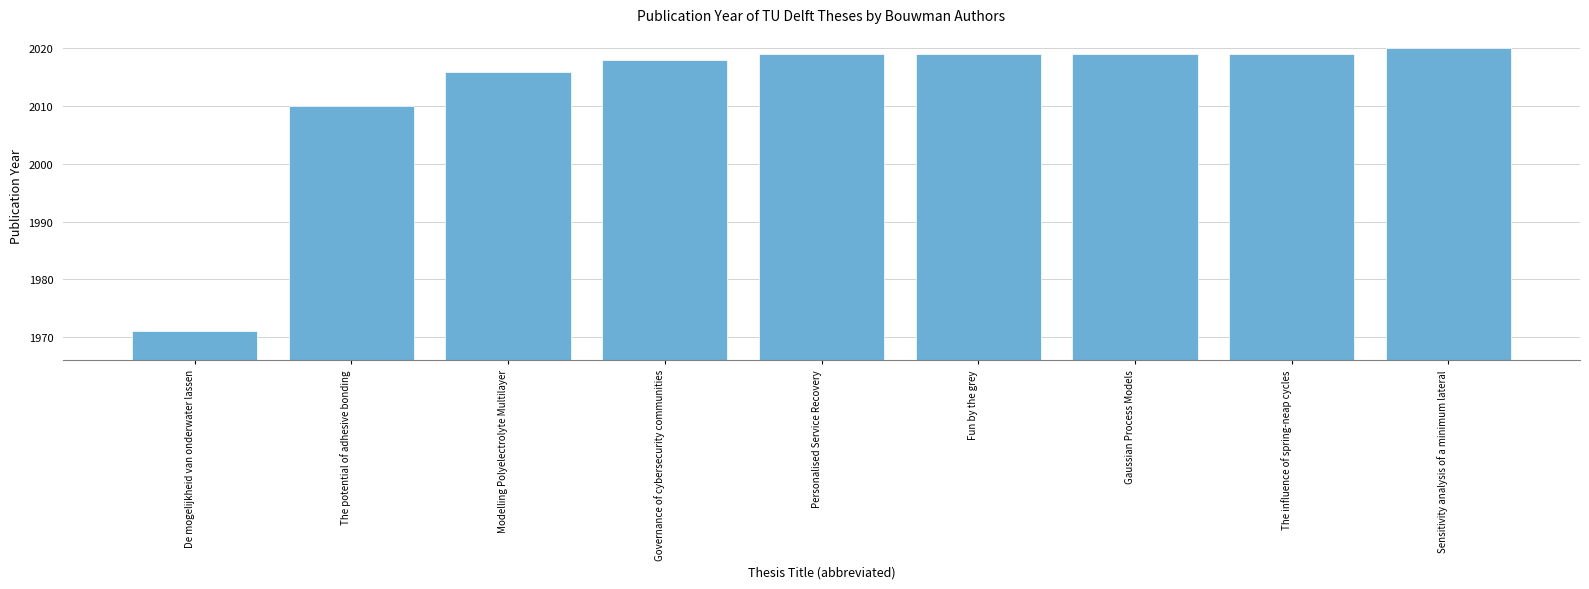

The chart shows a value of 1170 at The influence of spring-neap cycles. True or false?

False